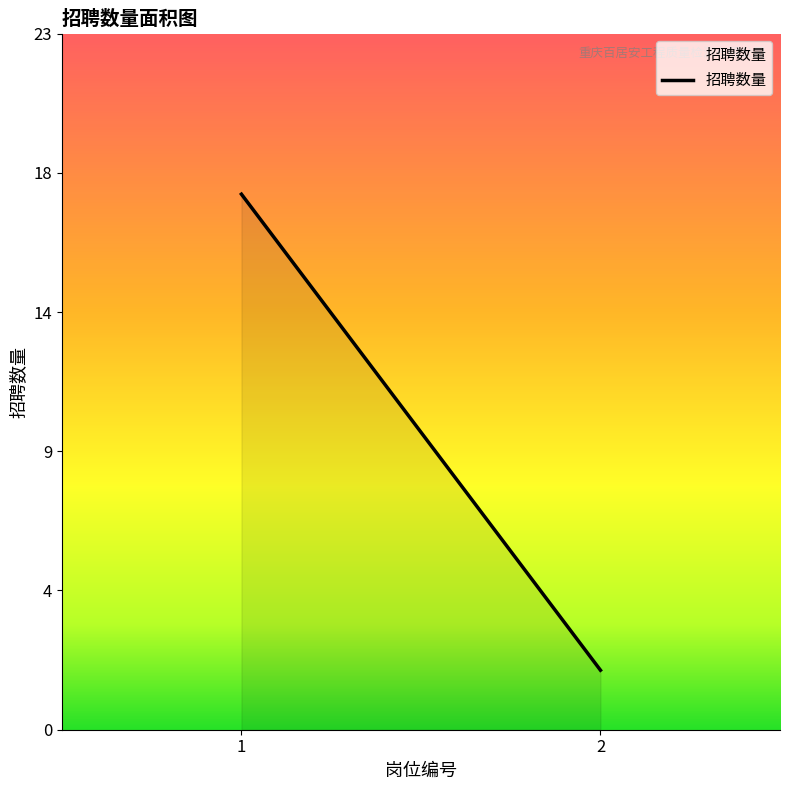

What is the smallest value displayed?

2